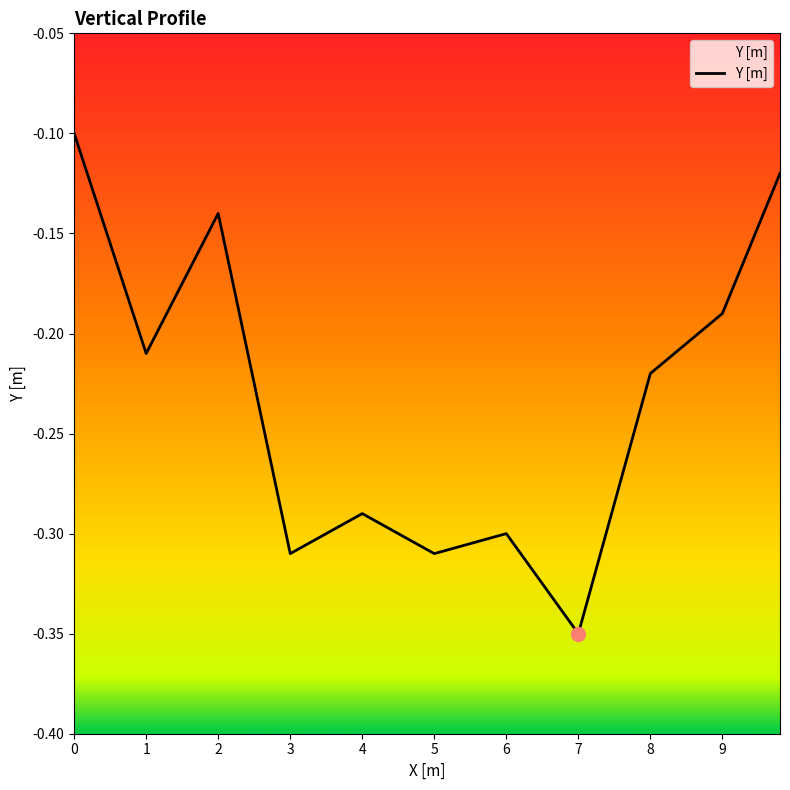

True or false: the data has more than 1 interior local peaks.

True